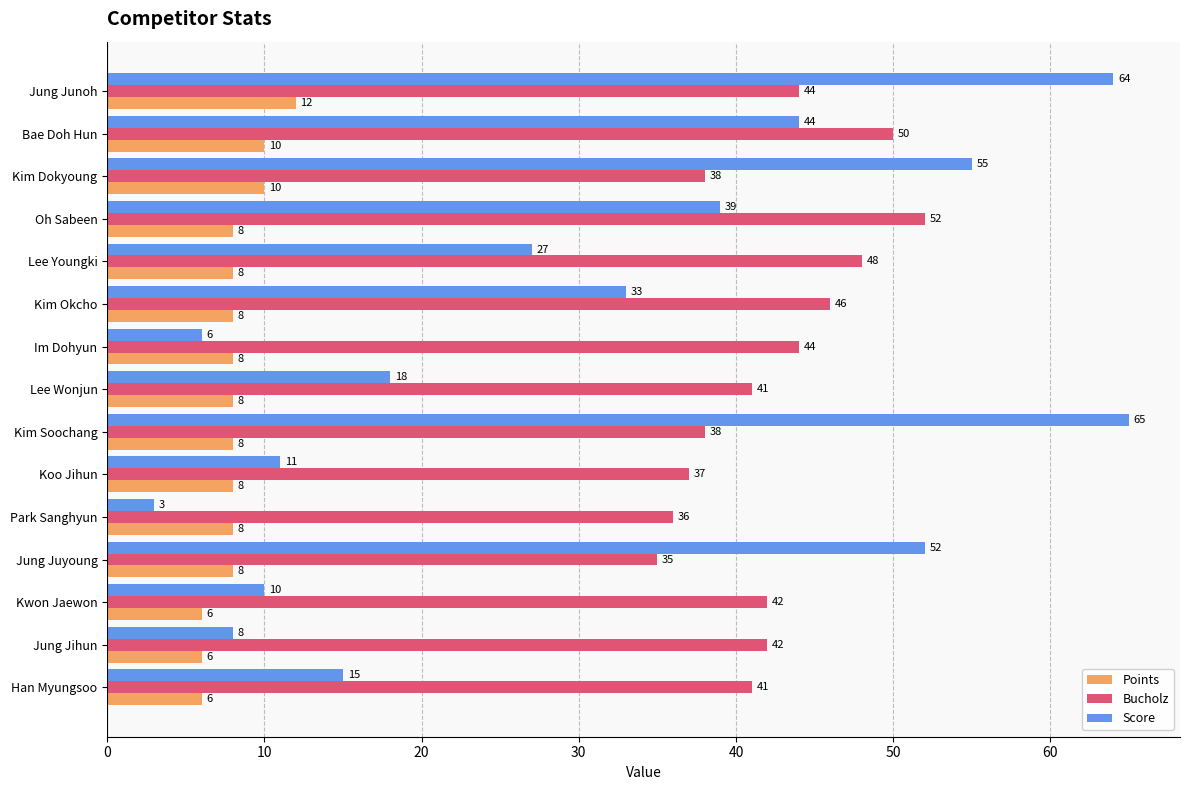

Which series has the largest range (max minus min)?

Score